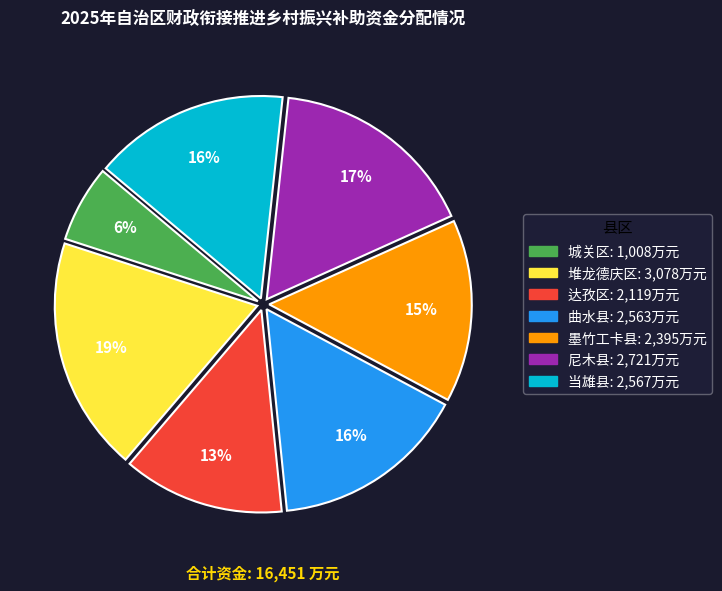

Does 墨竹工卡县 represent more than half of the total?

No